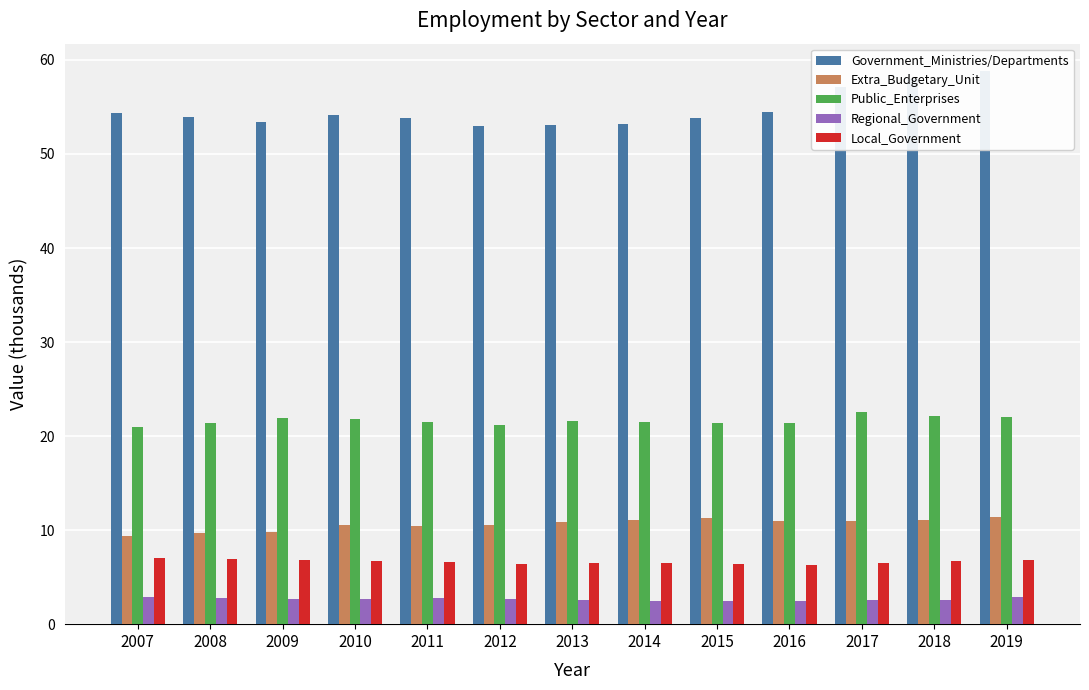

What is the average value of the Extra_Budgetary_Unit series?

10.6